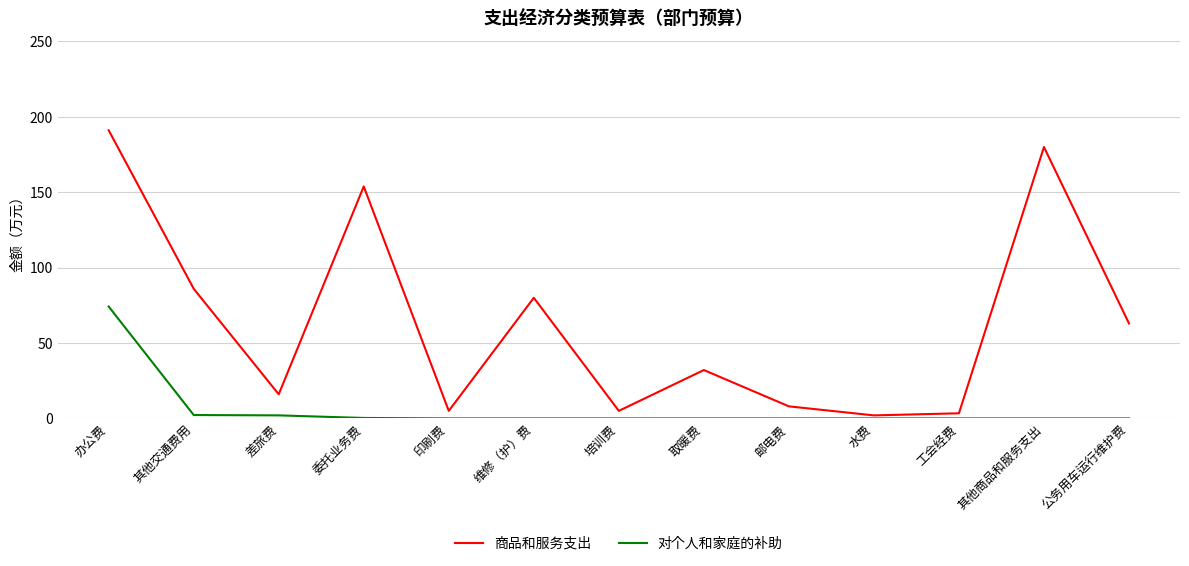

Rank the series by their average value, from highest to lowest.

商品和服务支出, 对个人和家庭的补助